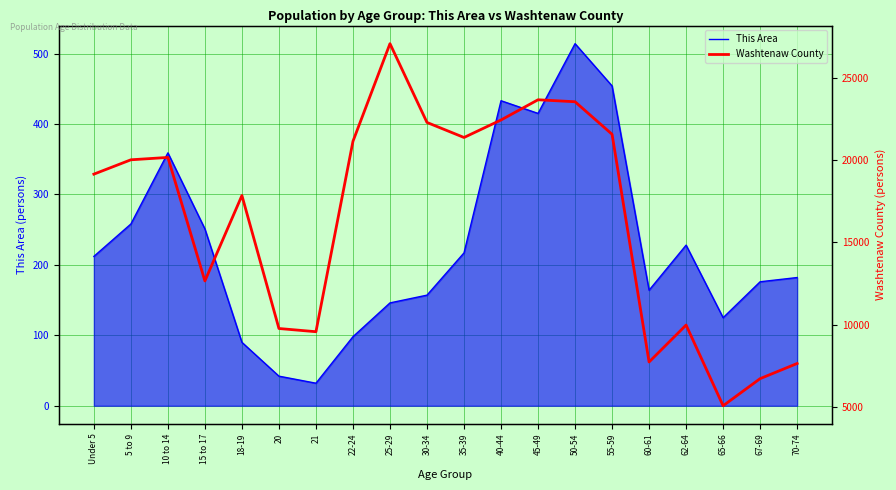

True or false: Washtenaw County has more than 1 points higher than both neighbors.

True